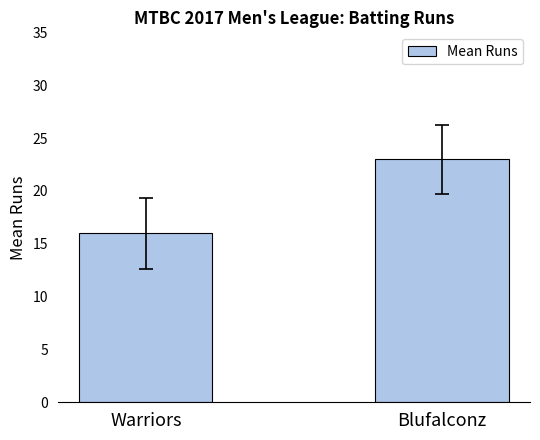

The chart shows a value of 23 at Blufalconz. True or false?

True